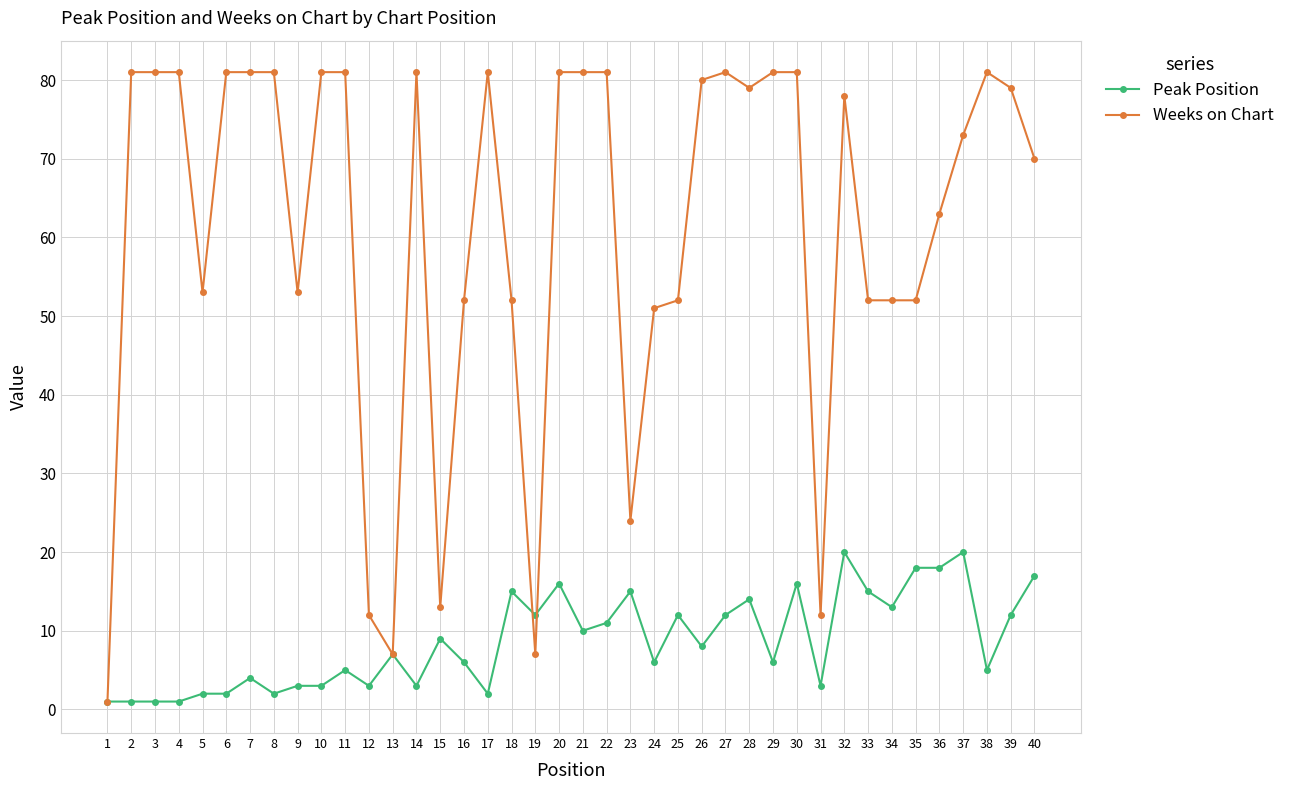

True or false: Weeks on Chart has a value of 44 at 37.

False